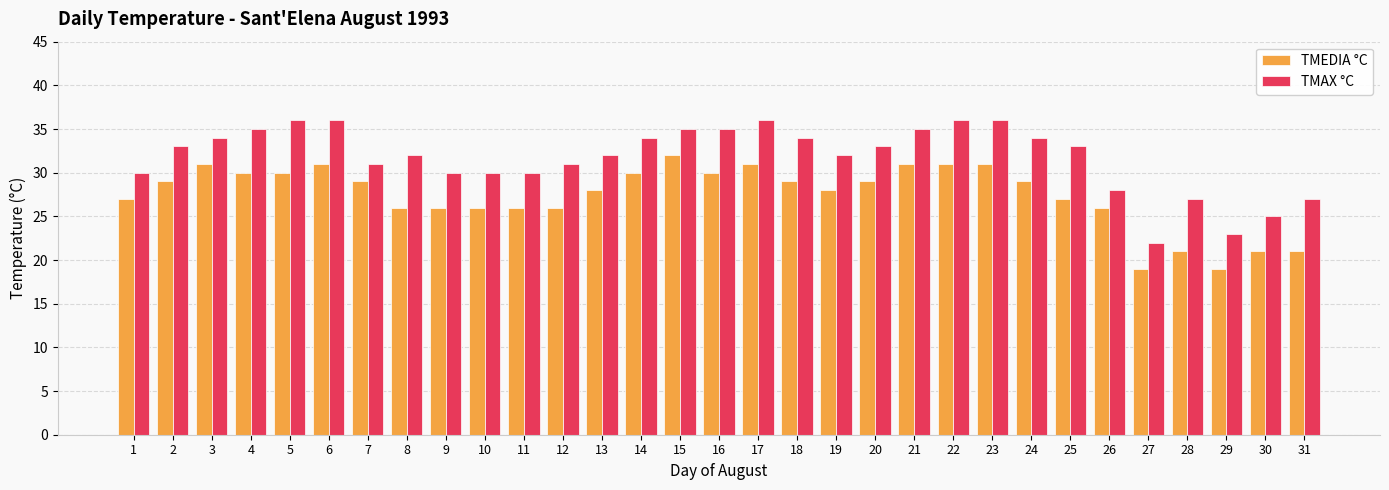

What is the sum of all TMAX °C values?

985